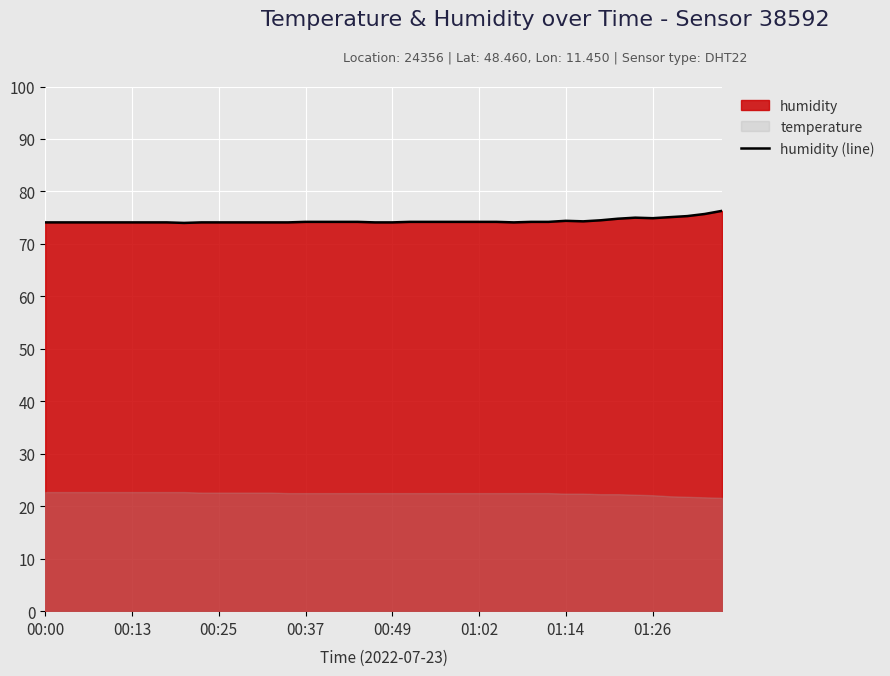

Count the number of values greater than 74.

39